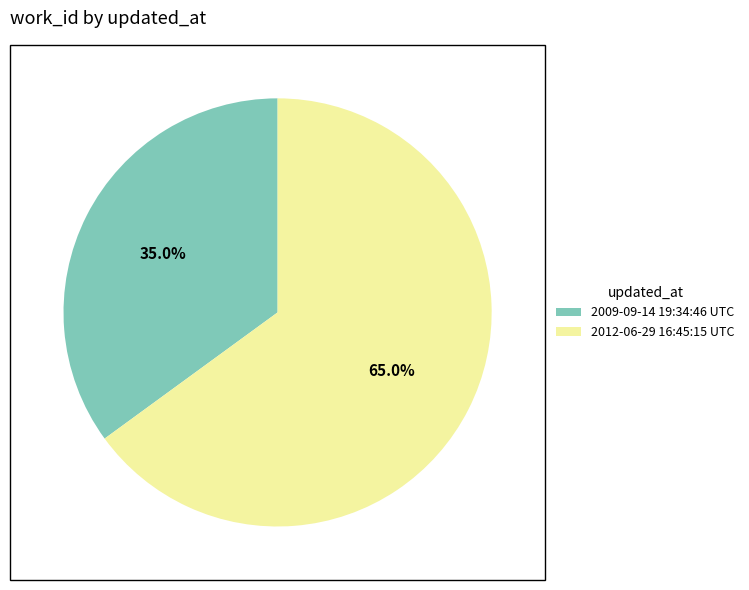

To the nearest percent, what is the combined percentage of 2009-09-14 19:34:46 UTC and 2012-06-29 16:45:15 UTC?

100%